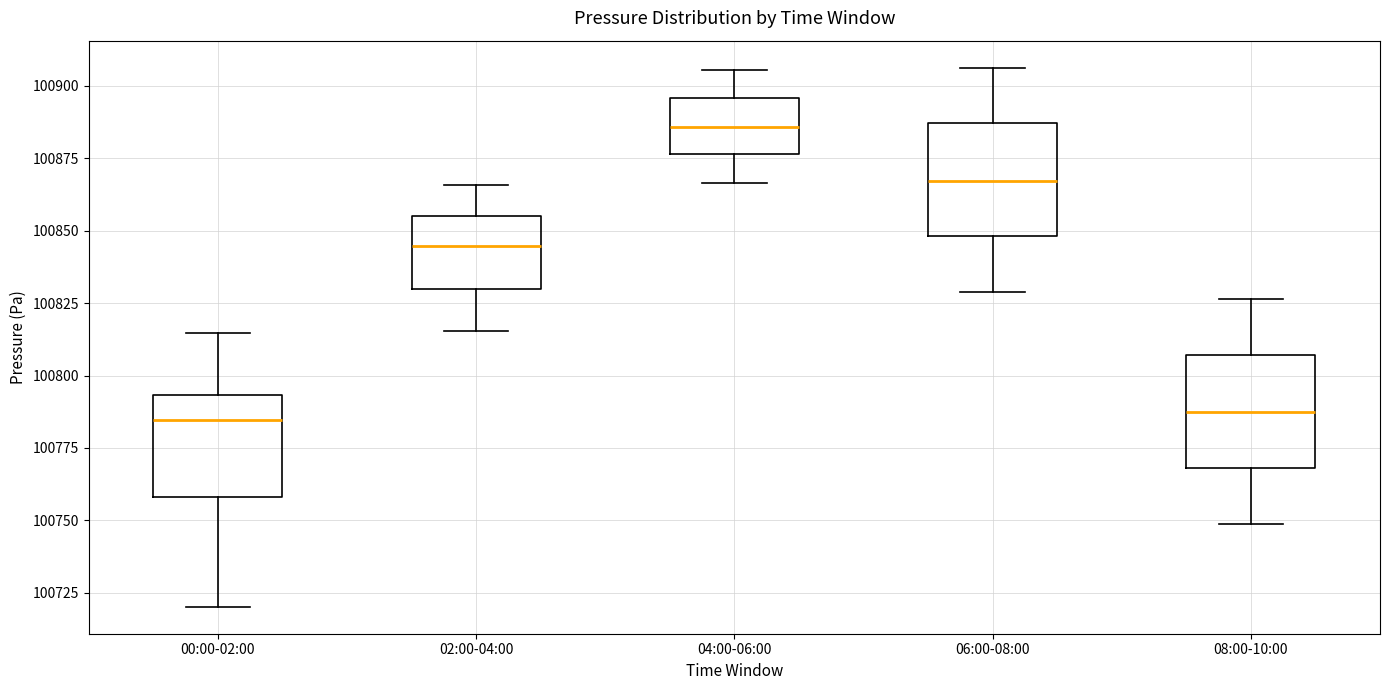

Reading left to right, transcribe this box plot: for each box, give where its median line is, the range the box spans, and where its two whiskers end, as read against the y-axis. The values are not printed on the chart, so give them approximately, as read against the axis.

00:00-02:00: median 100785, box 100760 to 100795, whiskers 100720 to 100815
02:00-04:00: median 100845, box 100830 to 100855, whiskers 100815 to 100865
04:00-06:00: median 100885, box 100875 to 100895, whiskers 100865 to 100905
06:00-08:00: median 100865, box 100850 to 100885, whiskers 100830 to 100905
08:00-10:00: median 100785, box 100770 to 100805, whiskers 100750 to 100825